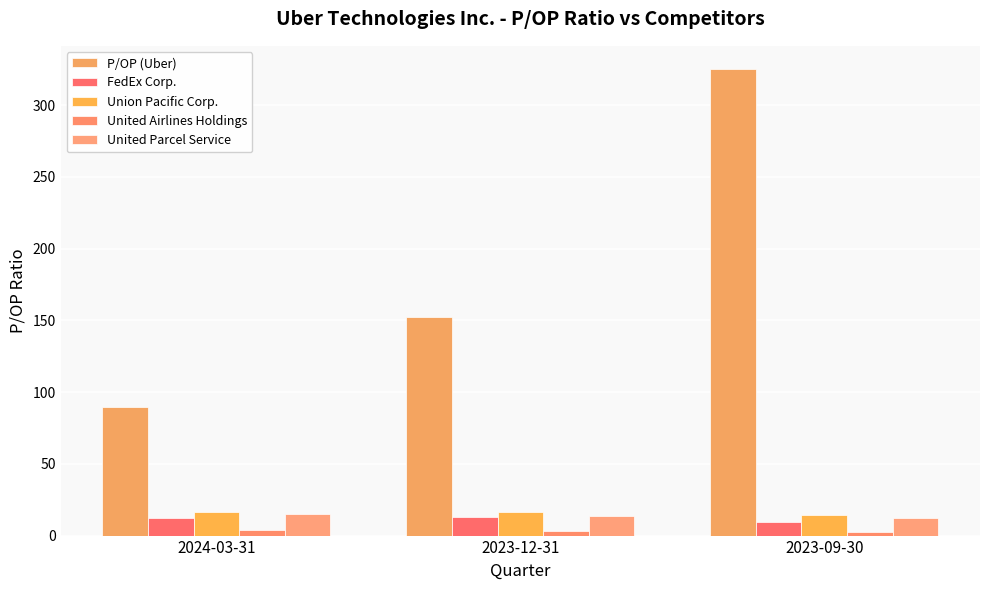

What is the average value of the United Parcel Service series?

13.7